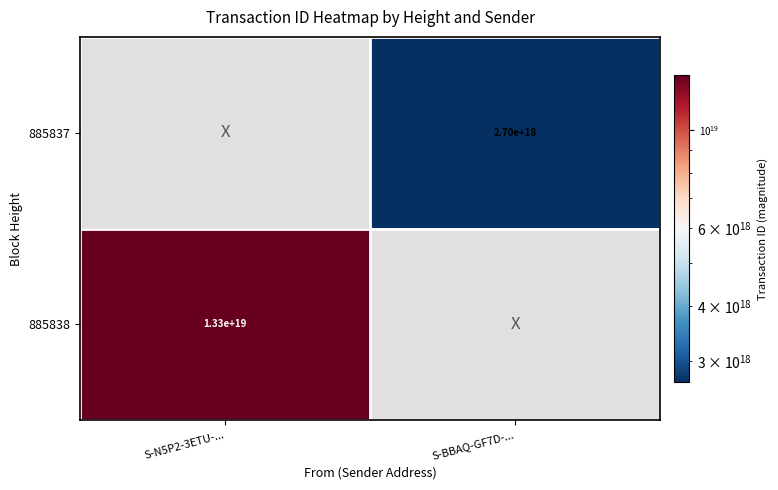

The 885838 series shows 4241286123163509760.0 at S-N5P2-3ETU-.... True or false?

False